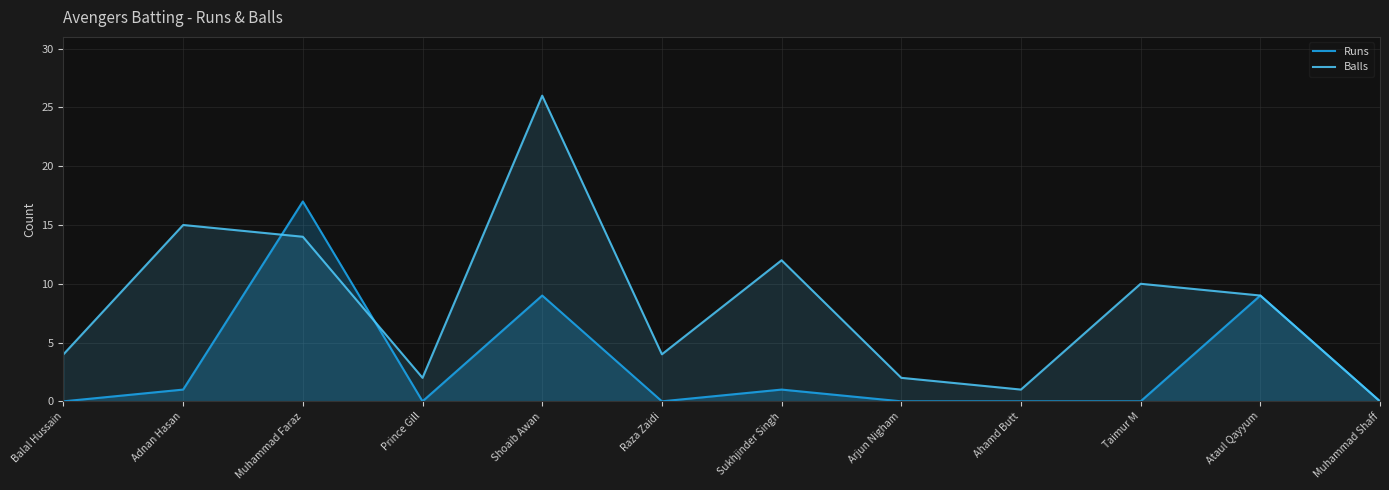

At how many categories does at least one series exceed 19?

1